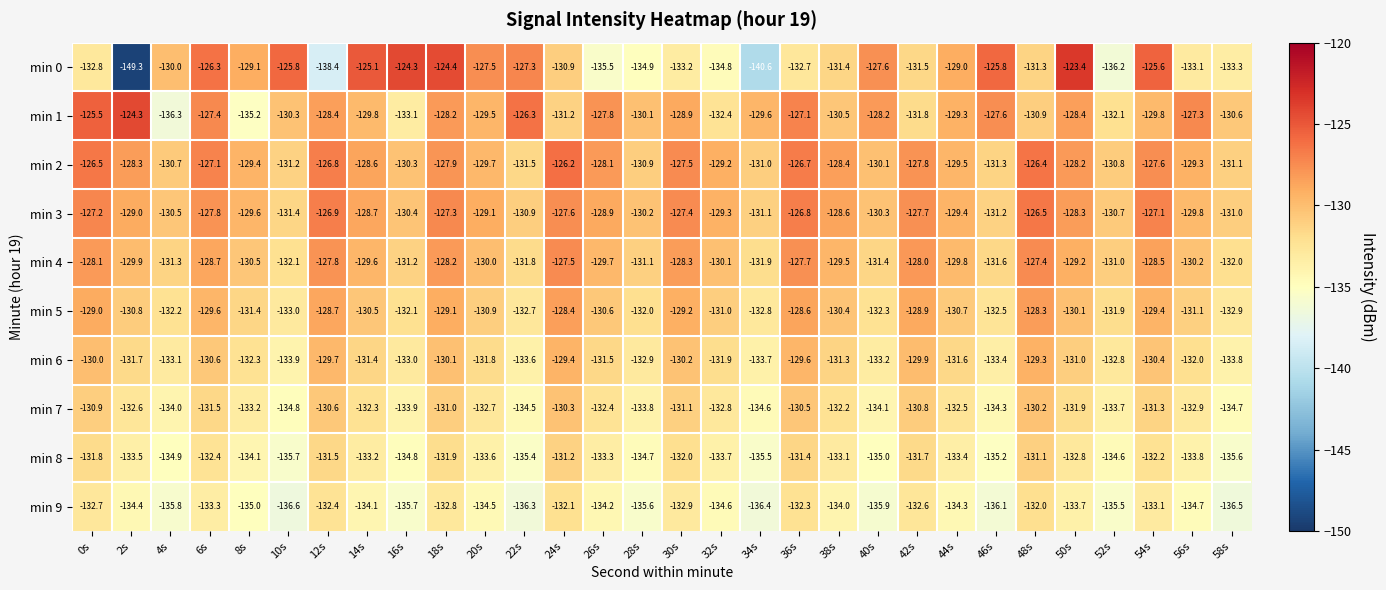

Is the value of min 8 at 18s greater than the value of min 9 at 36s?

Yes